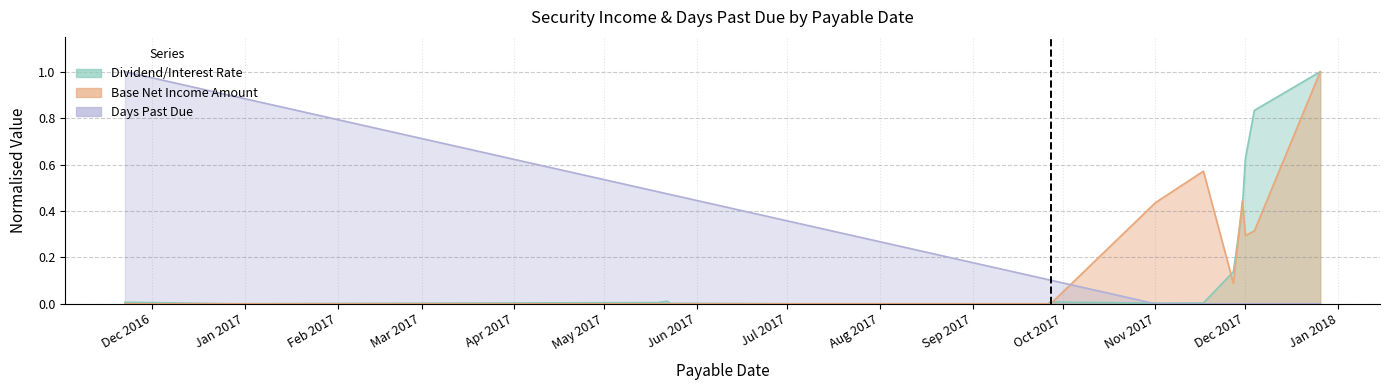

What is the total value across all series at 2017-02-28?

0.7